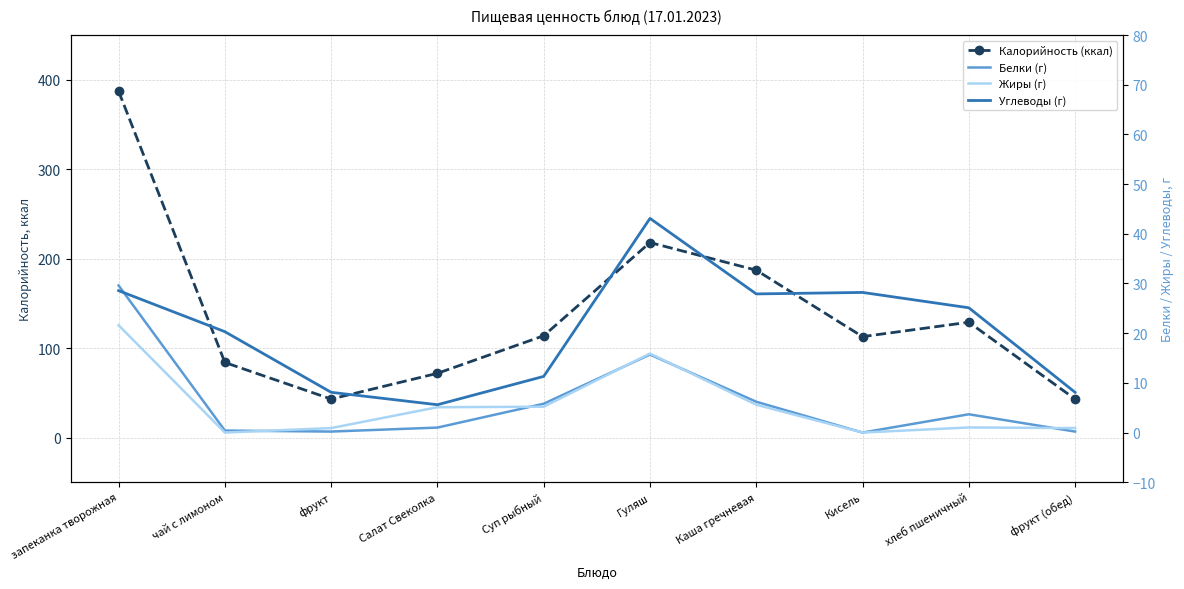

How many lines are shown in the chart?

4